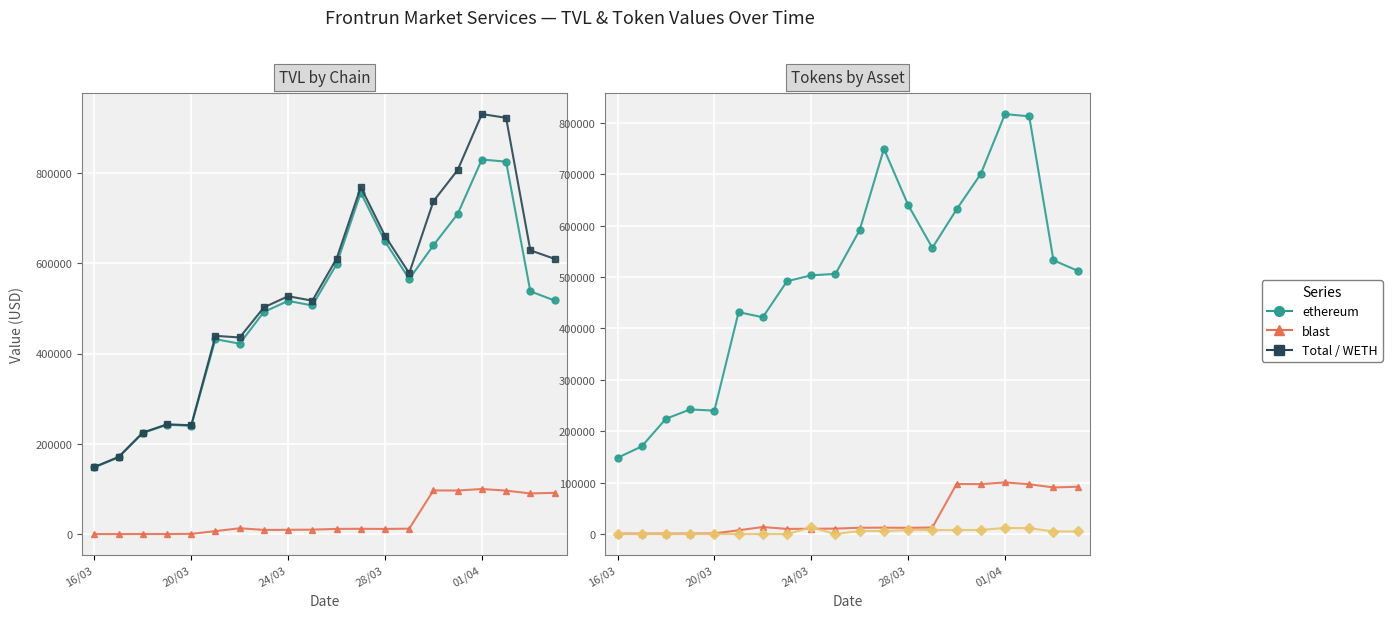

What is the value of the ethereum Tokens(USD) WETH point at the 4th from the left?

86.6